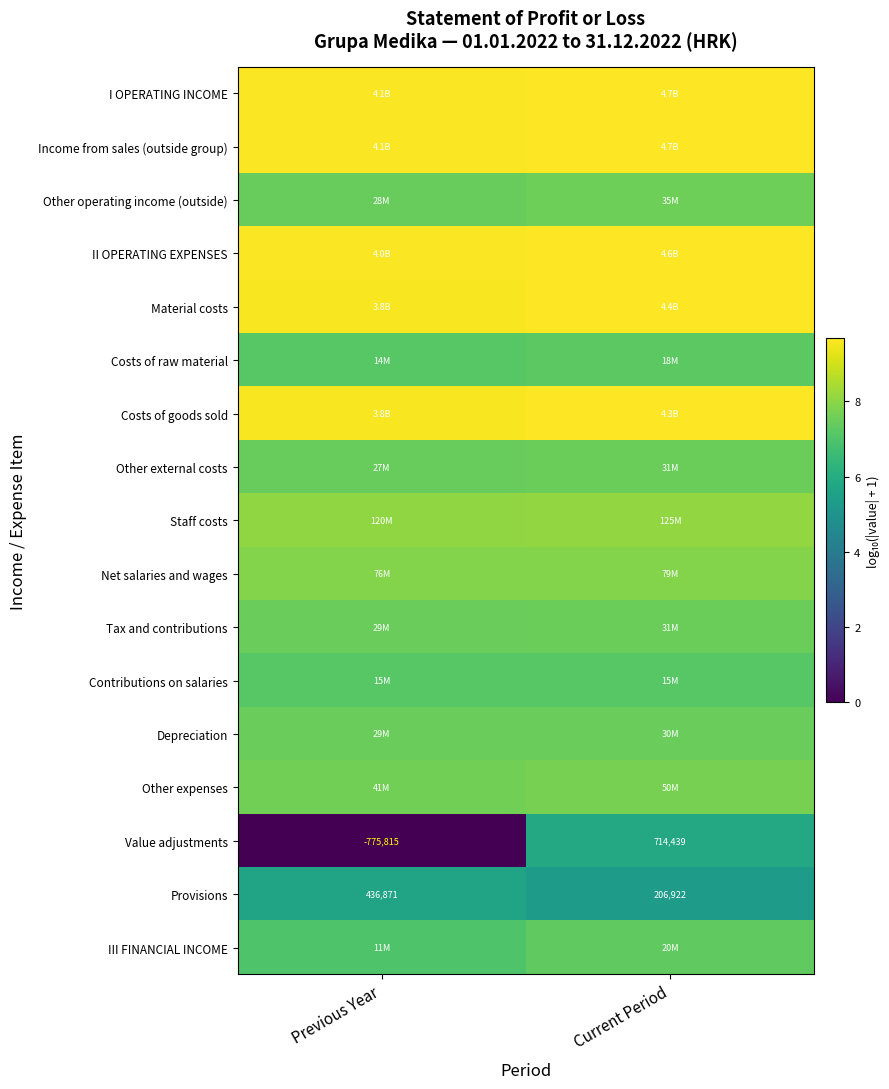

Rank the series at Previous Year from highest to lowest value.

I OPERATING INCOME, Income from sales (outside group), II OPERATING EXPENSES, Material costs, Costs of goods sold, Staff costs, Net salaries and wages, Other expenses, Tax and contributions, Depreciation, Other operating income (outside), Other external costs, Contributions on salaries, Costs of raw material, III FINANCIAL INCOME, Provisions, Value adjustments